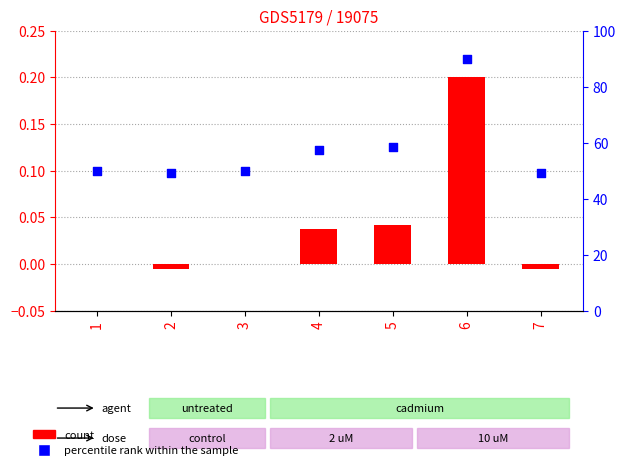

Which series has the largest total across all categories?

percentile rank within the sample